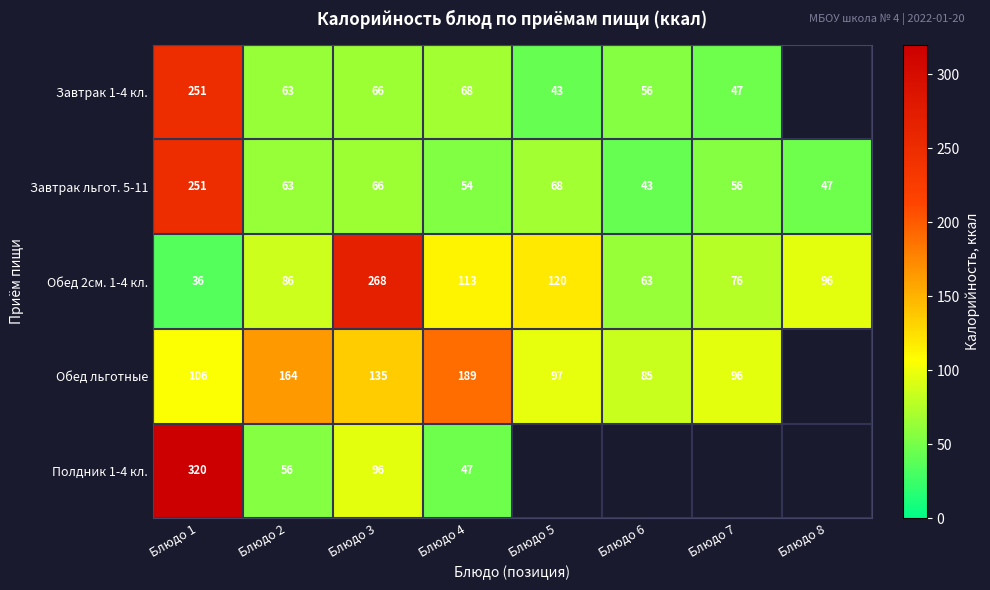

At which category is the sum across all series the highest?

Блюдо 1